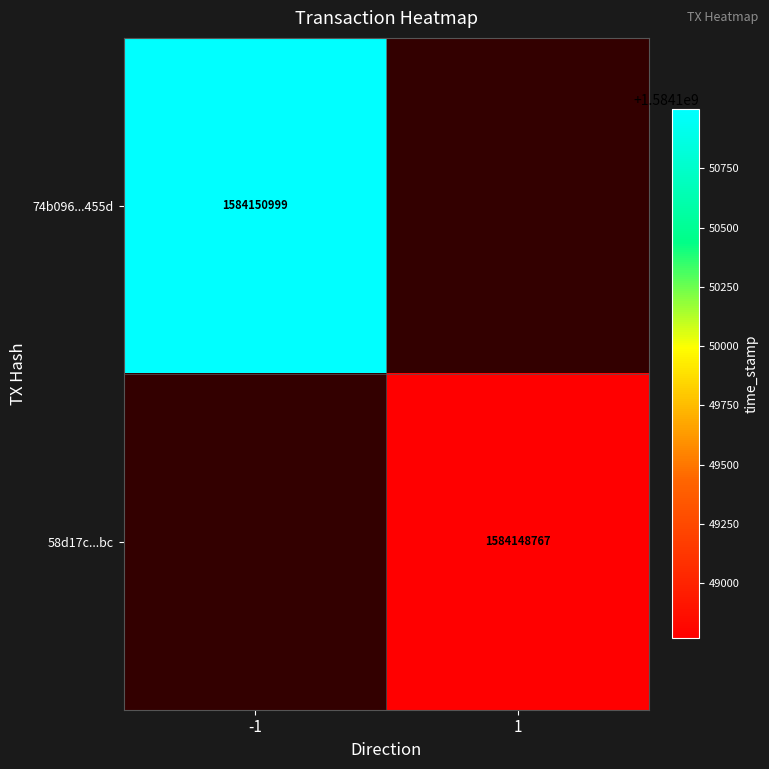

Is it true that 74b096...455d equals 883859731 at -1?

False